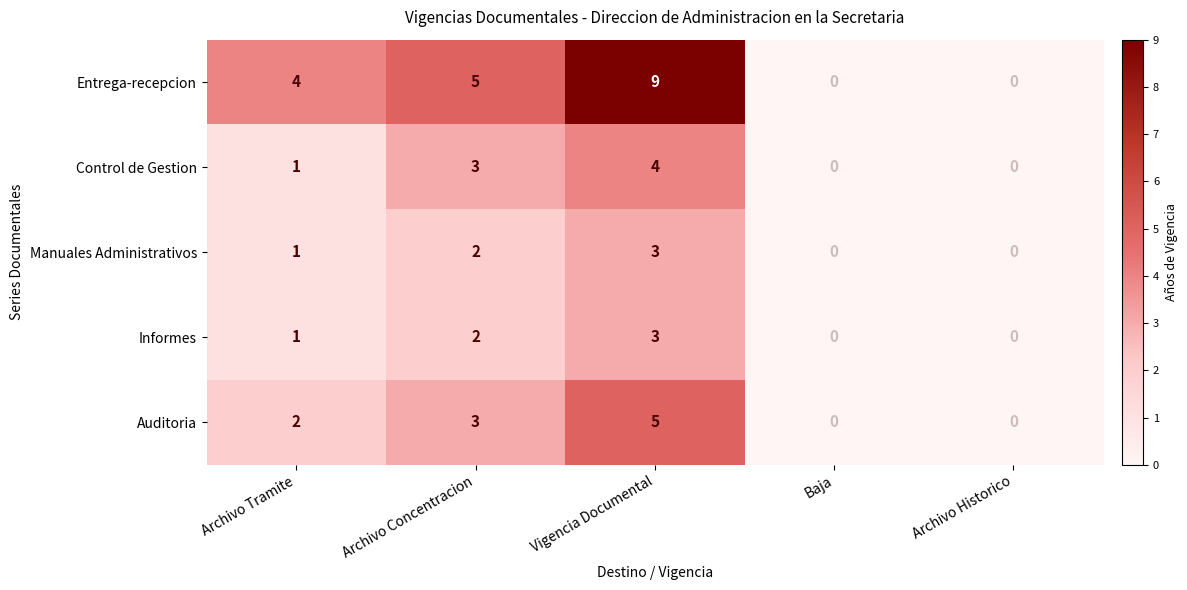

Reading right to left, what are all the values shown in this chart?

Entrega-recepcion: 0	0	9	5	4
Control de Gestion: 0	0	4	3	1
Manuales Administrativos: 0	0	3	2	1
Informes: 0	0	3	2	1
Auditoria: 0	0	5	3	2